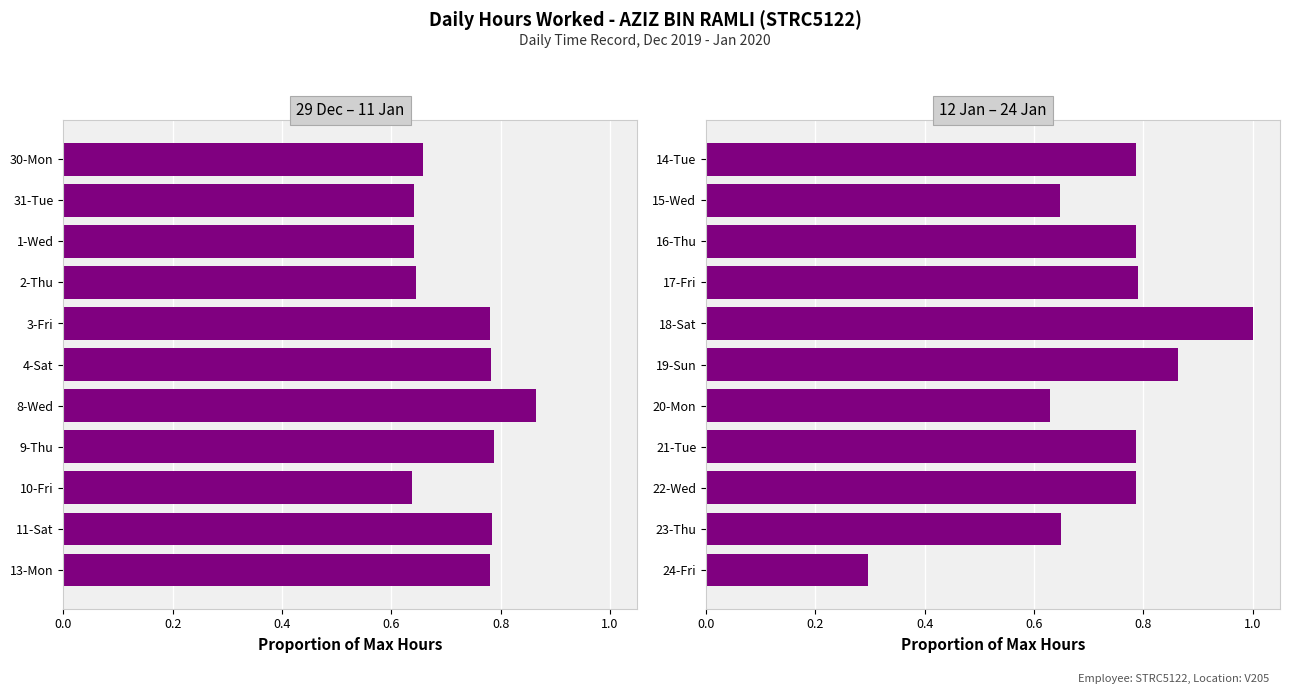

What is the difference between the second highest and second lowest values?

0.2